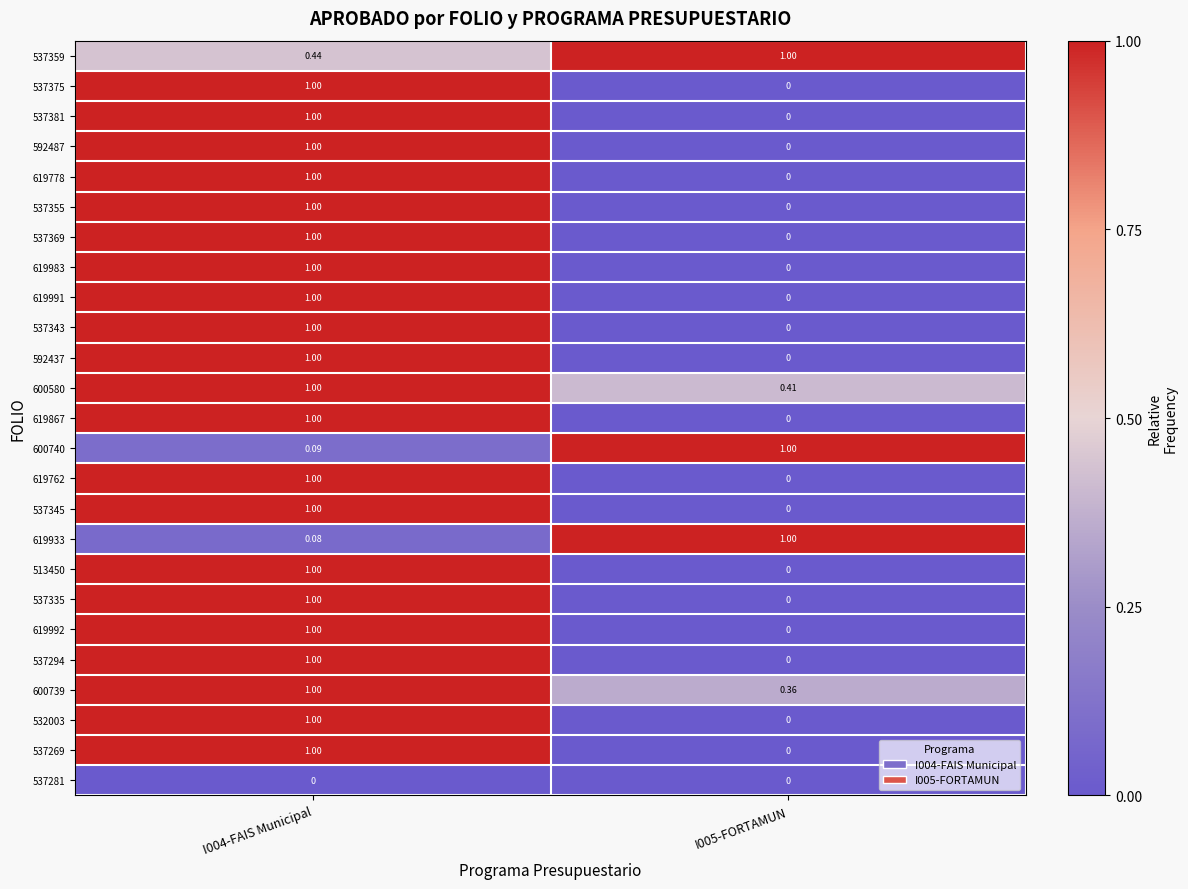

Is the value of 537269 at I004-FAIS Municipal greater than the value of 619992 at I005-FORTAMUN?

Yes